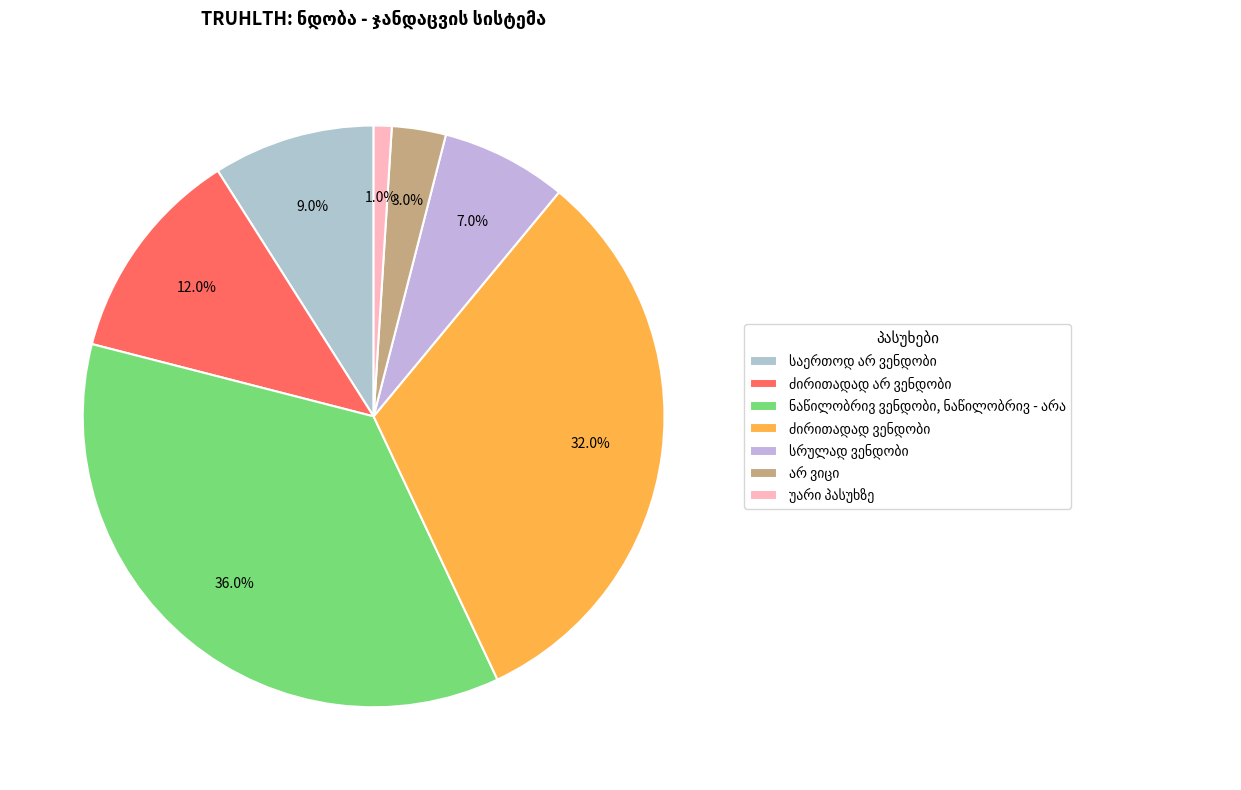

Rank the categories by value from lowest to highest.

უარი პასუხზე, არ ვიცი, სრულად ვენდობი, საერთოდ არ ვენდობი, ძირითადად არ ვენდობი, ძირითადად ვენდობი, ნაწილობრივ ვენდობი, ნაწილობრივ - არა